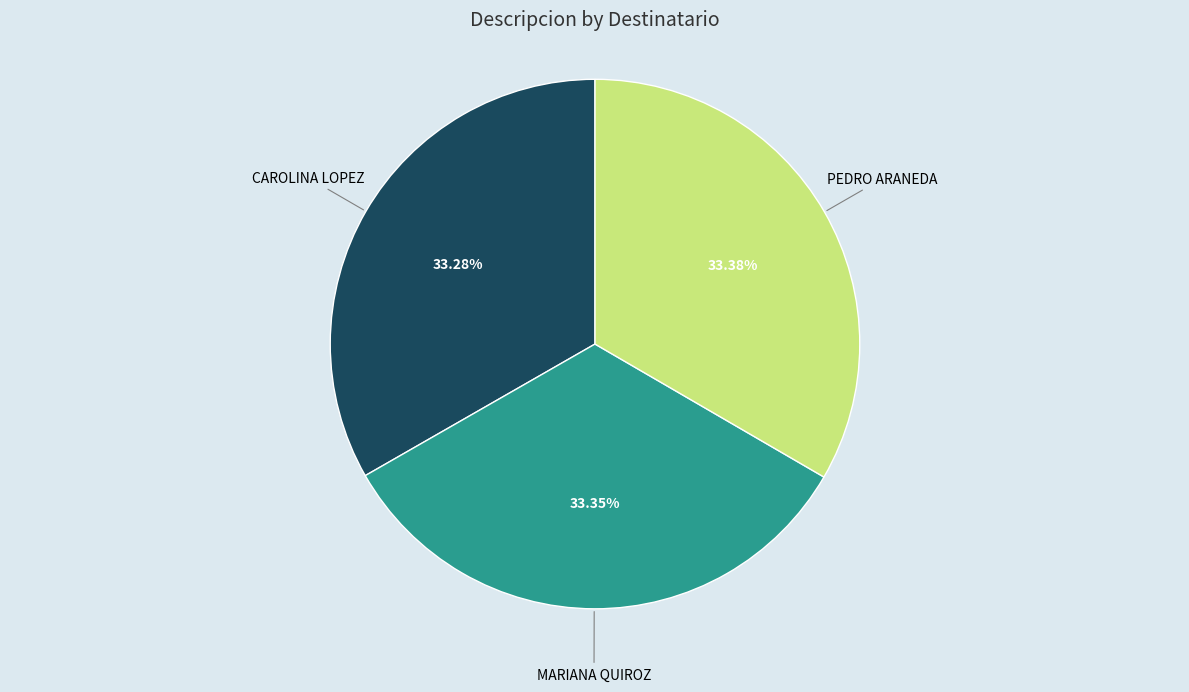

Does any single category account for the majority?

No